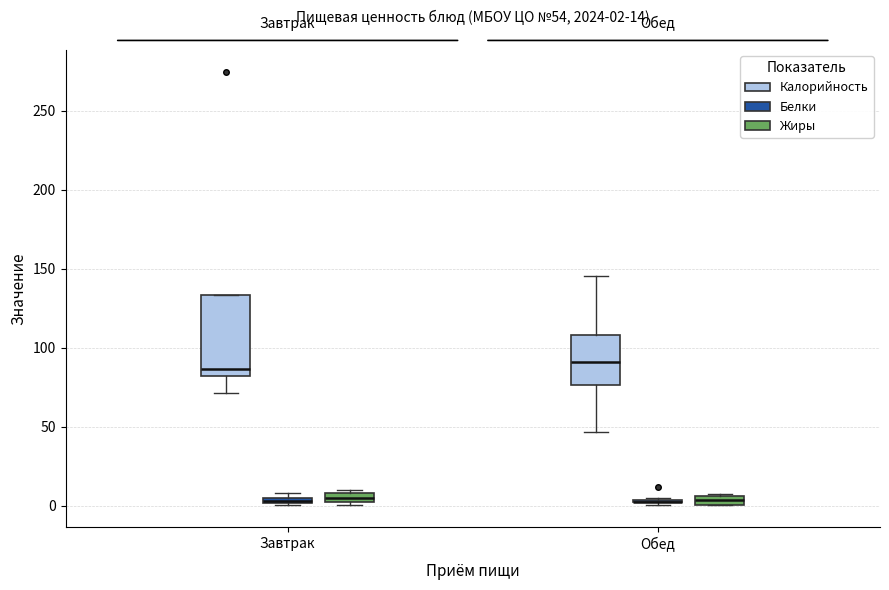

Which box is the tallest, from its lower edge to its upper edge?

Завтрак (Калорийность)